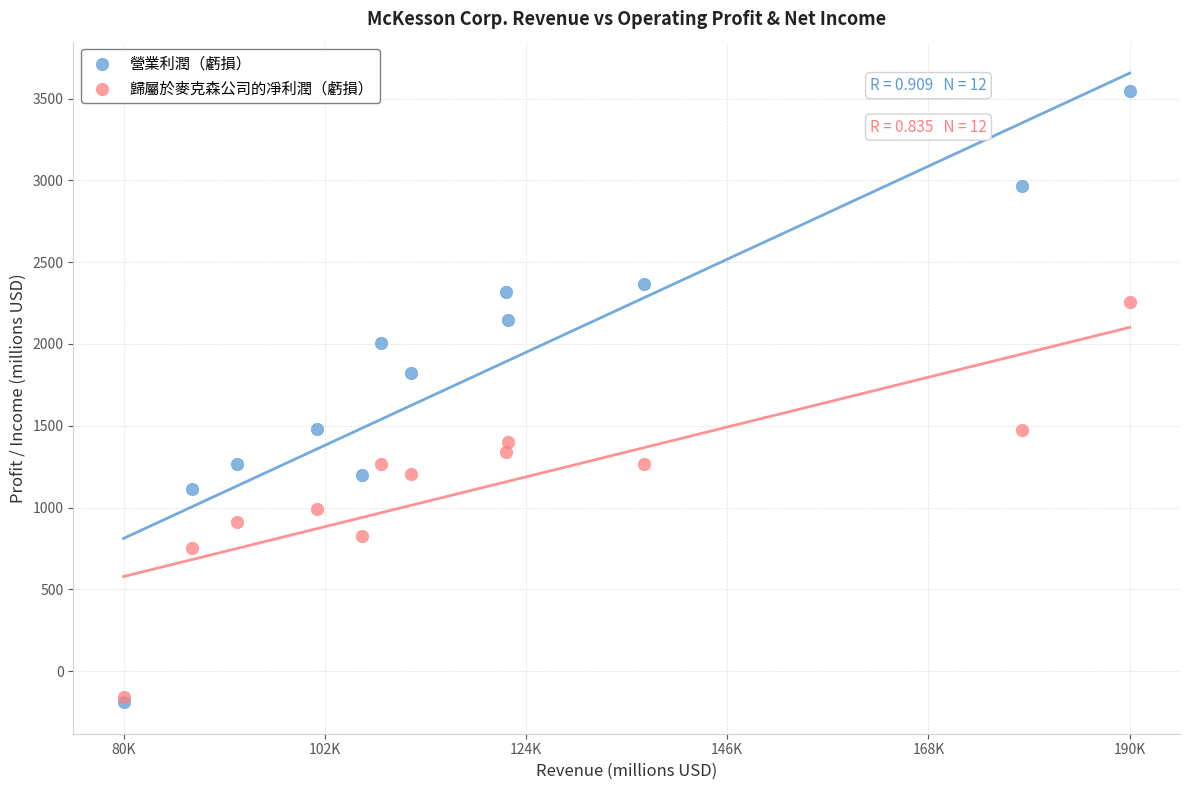

In the 營業利潤（虧損） series, what Y value is closest to 1677?

1821